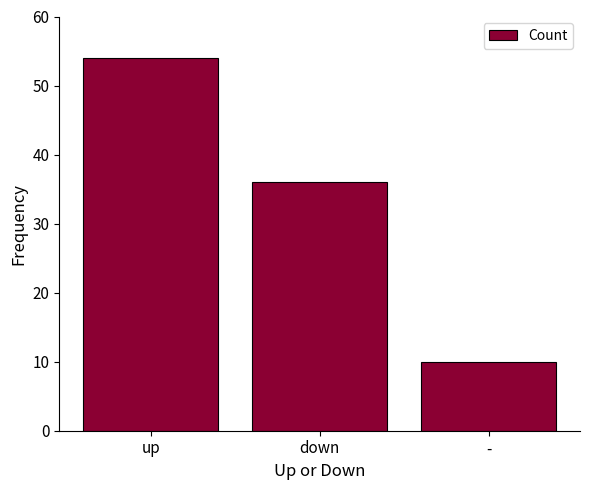

Are the bars horizontal?

No